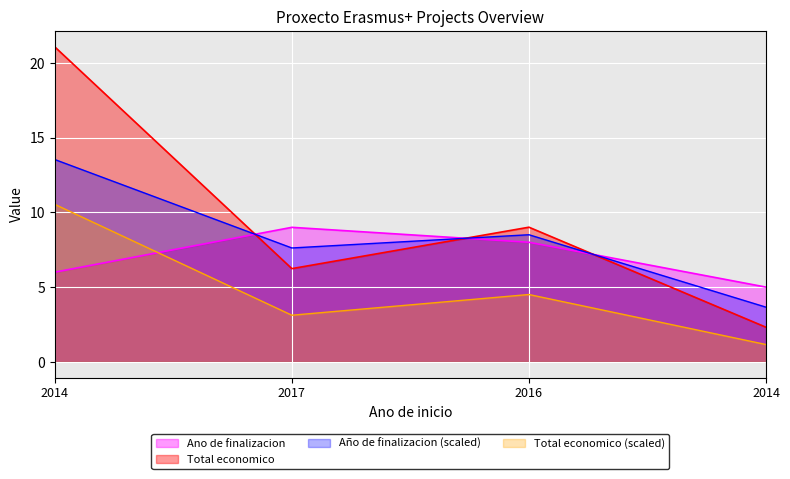

True or false: Total economico has a value of 28.5 at 2014.

False